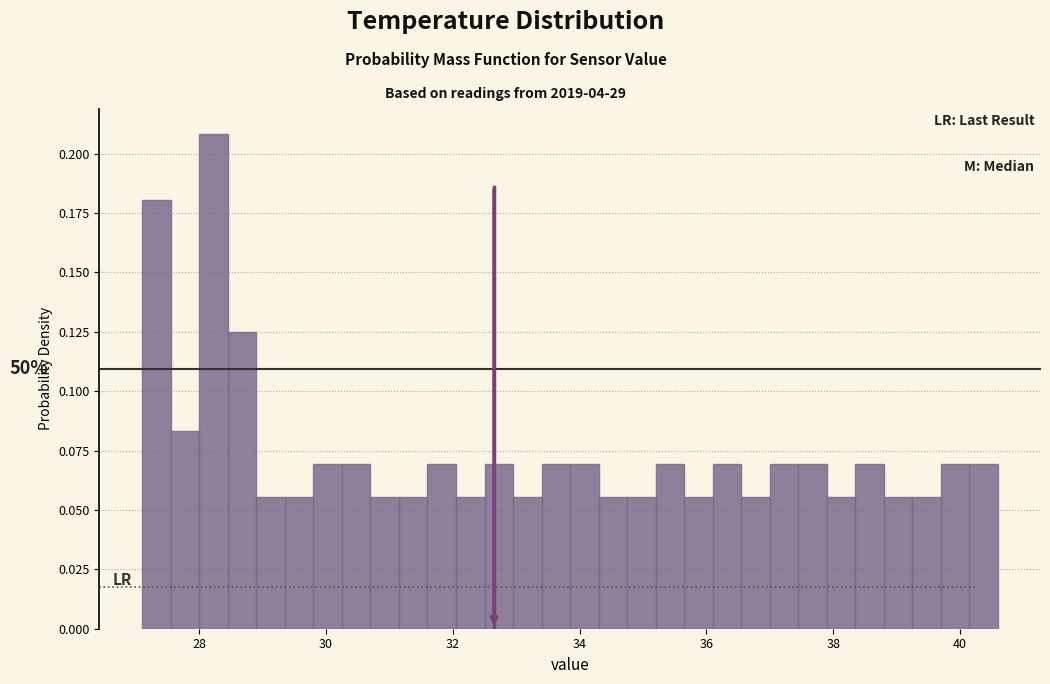

Read against the x-axis, roughly where is the centre of the tallest bar?

28.2